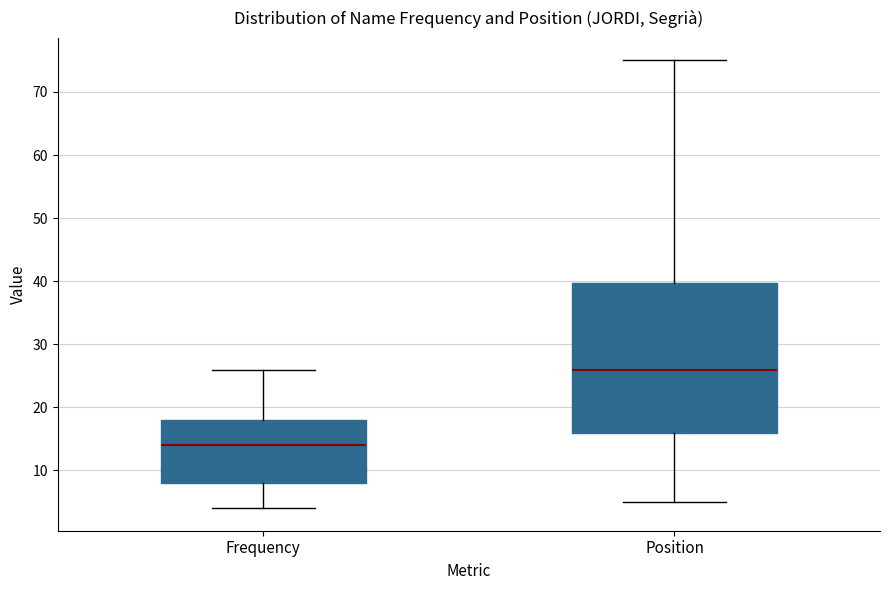

Where is the upper edge of the box for Frequency on the y-axis? The values are not printed on the chart, so give them approximately, as read against the axis.

18